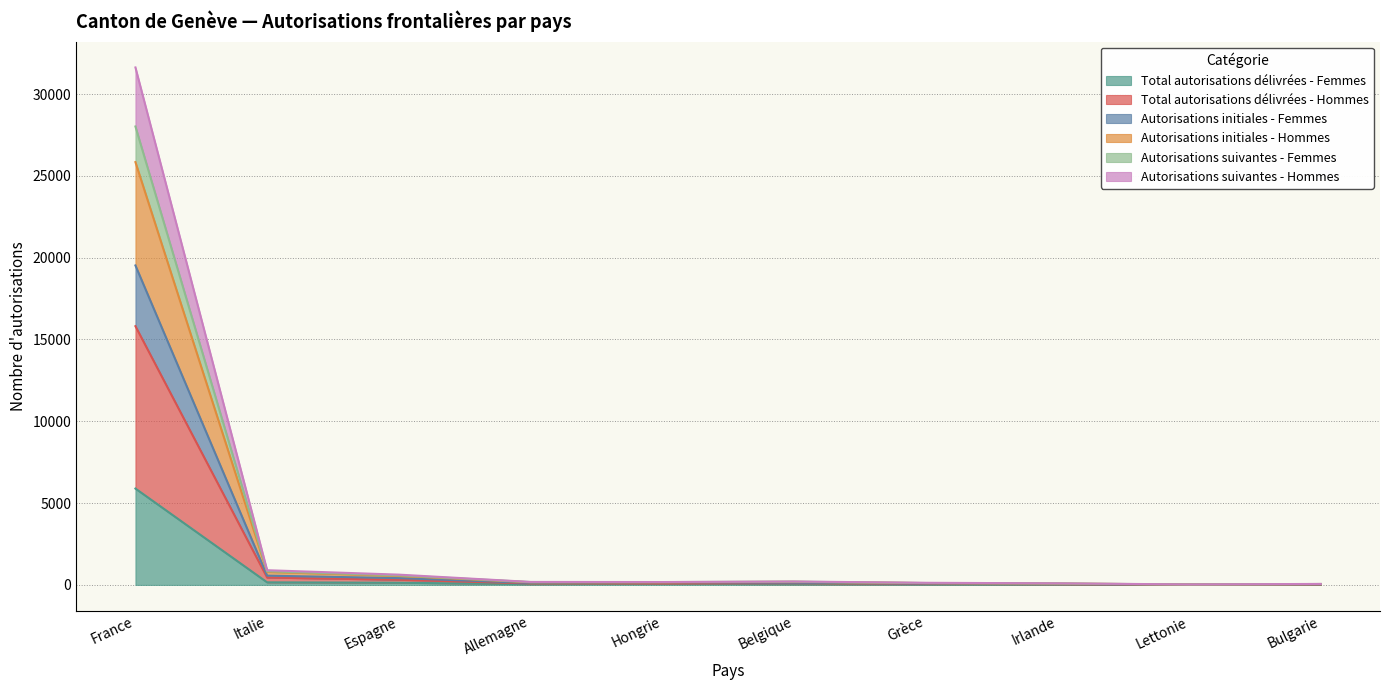

Is the value of Total autorisations délivrées - Femmes at Lettonie greater than the value of Autorisations initiales - Femmes at France?

No